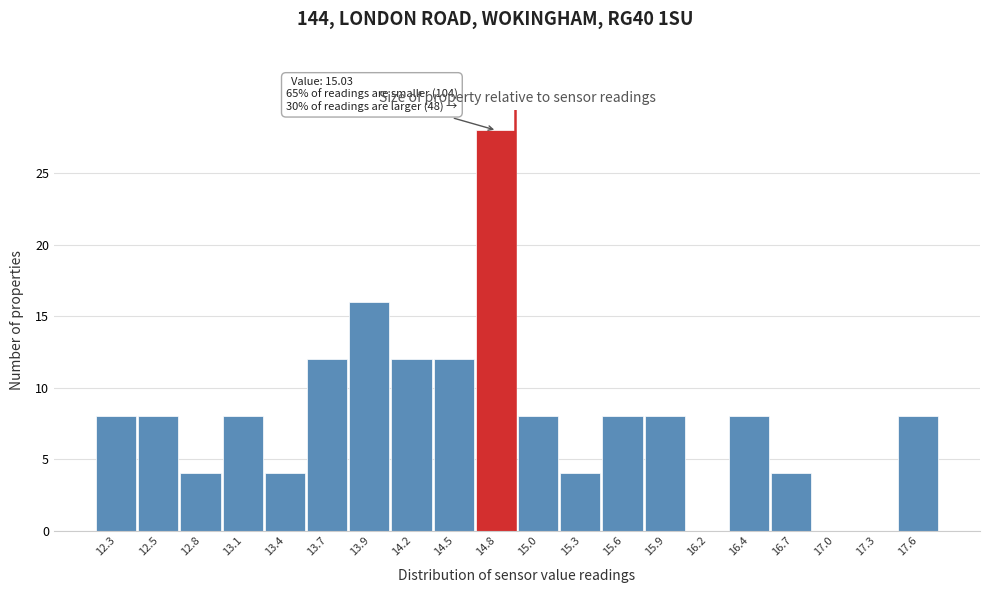

What is the sum of all values?

160